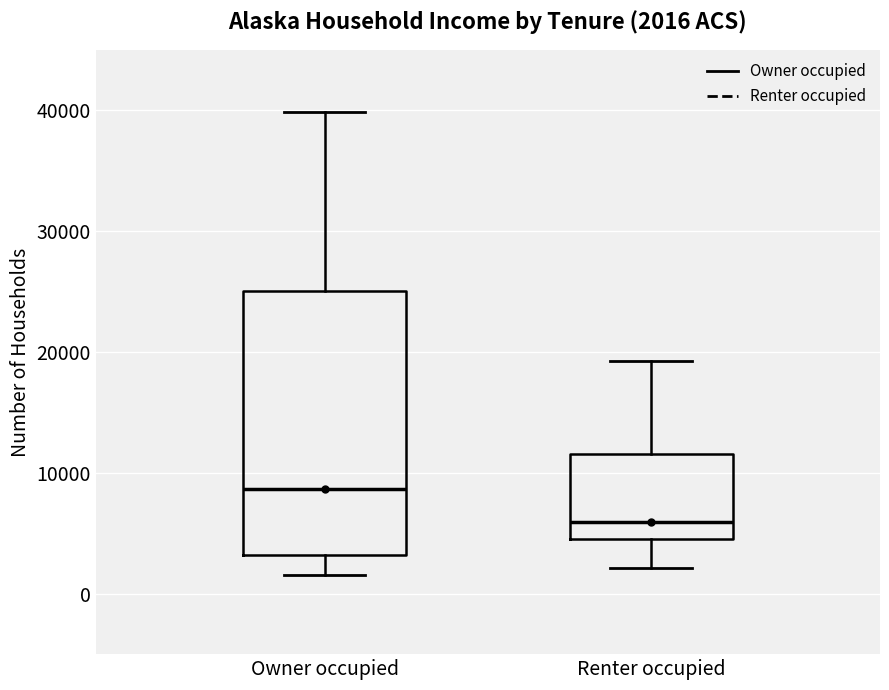

Comparing the boxes themselves (not the whiskers), which one is the tallest?

Owner occupied